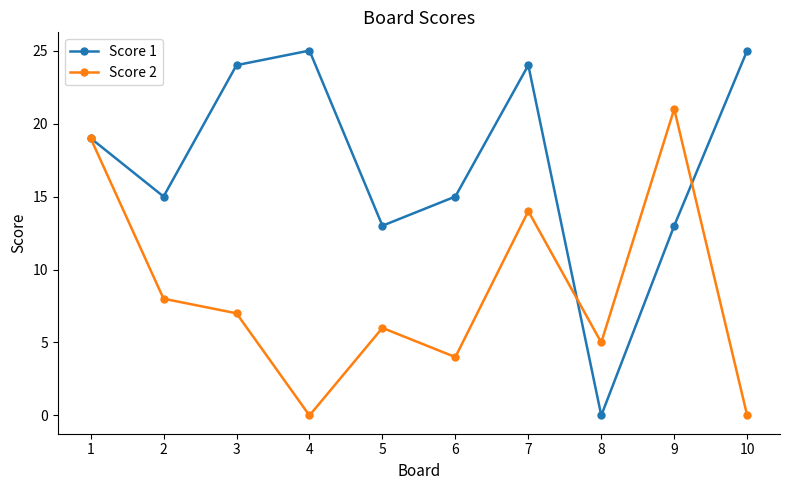

Is it true that Score 1 equals 0 at 8?

True